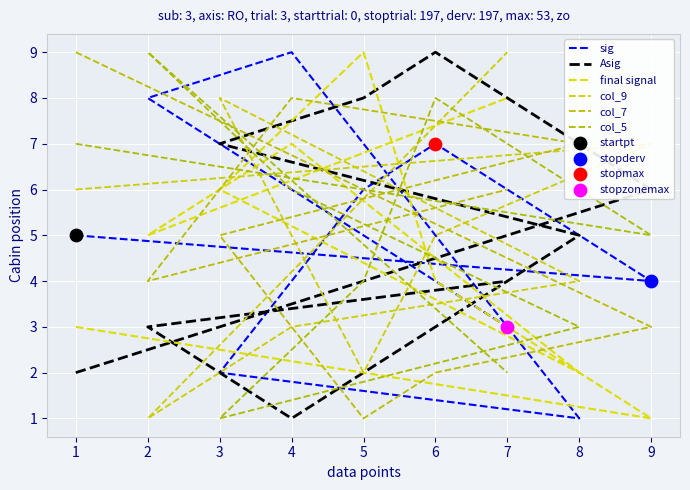

At how many categories does at least one series exceed 5?

9